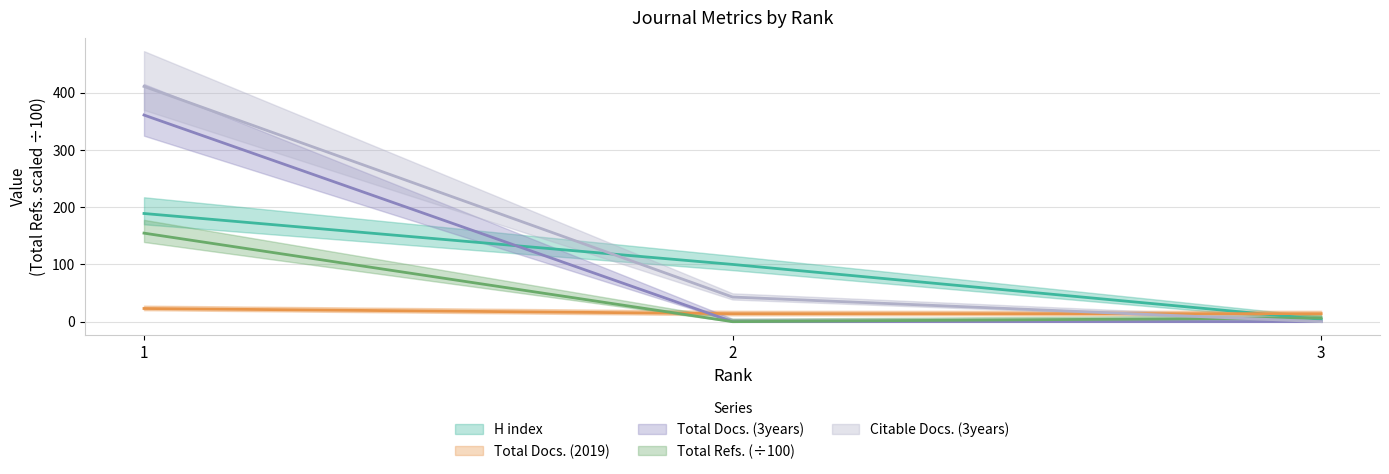

Rank the series by their average value, from lowest to highest.

Total Docs. (2019), Total Refs., H index, Total Docs. (3years), Citable Docs. (3years)